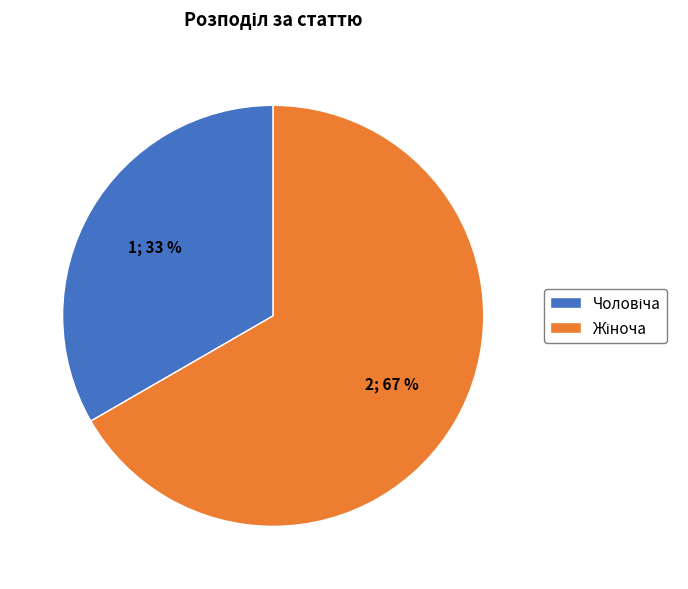

Is there a majority slice in this chart?

Yes